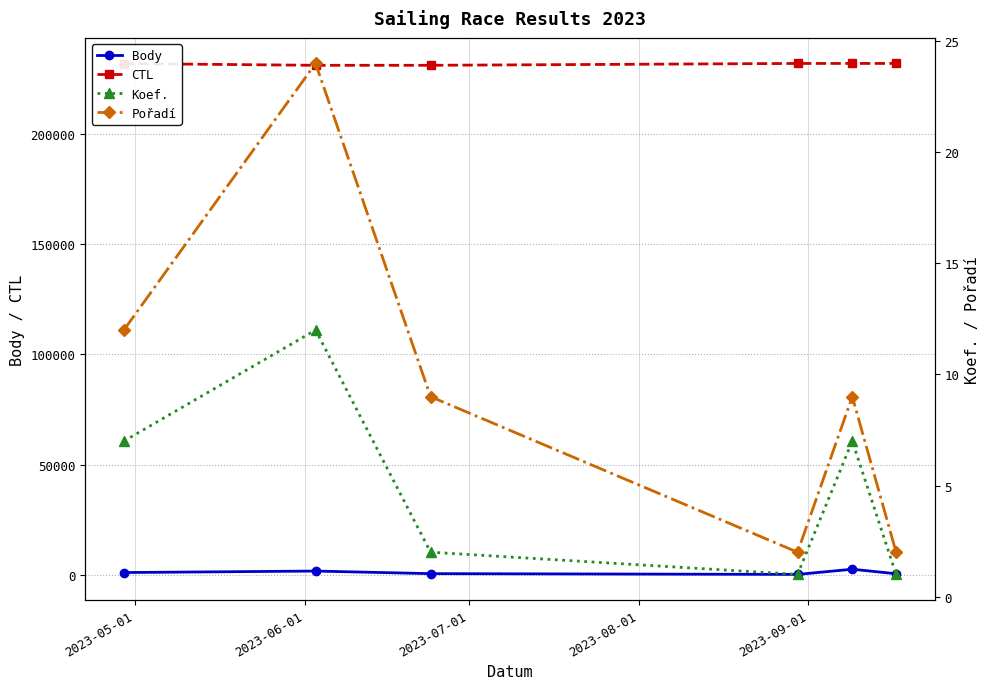

What is the highest value of the CTL series?

232160